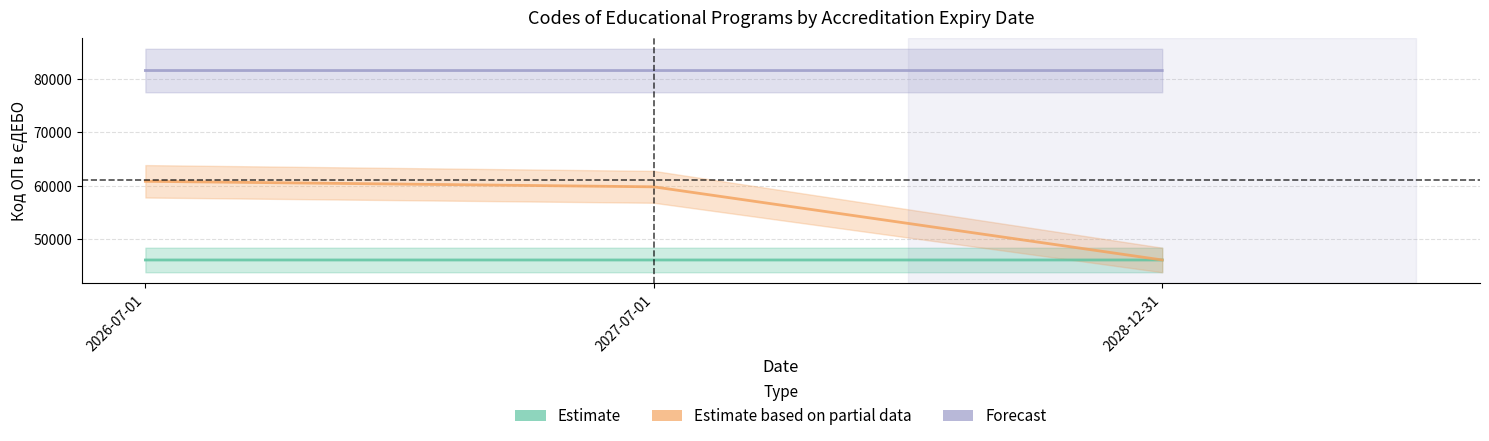

How many data points in Forecast are above 81619?

1